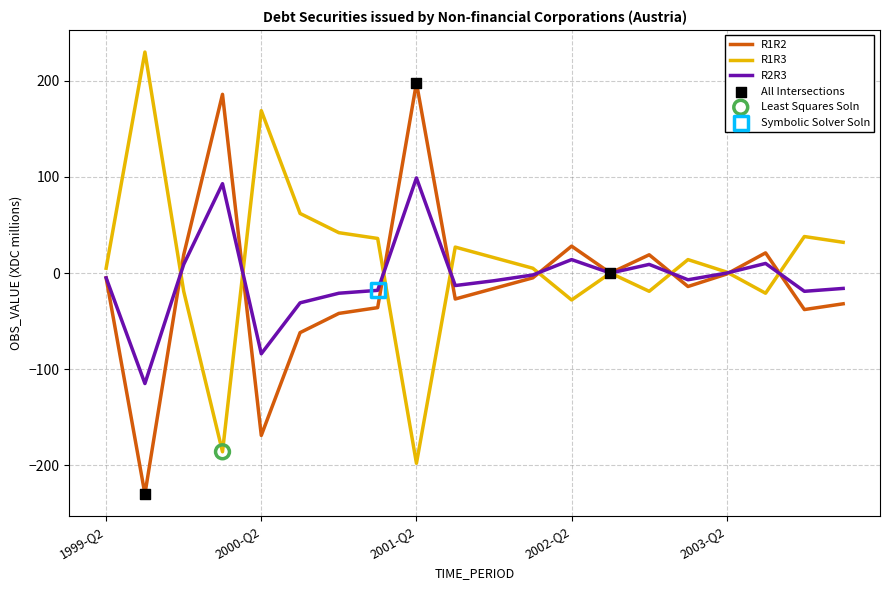

What is the minimum value shown in the chart?

-230